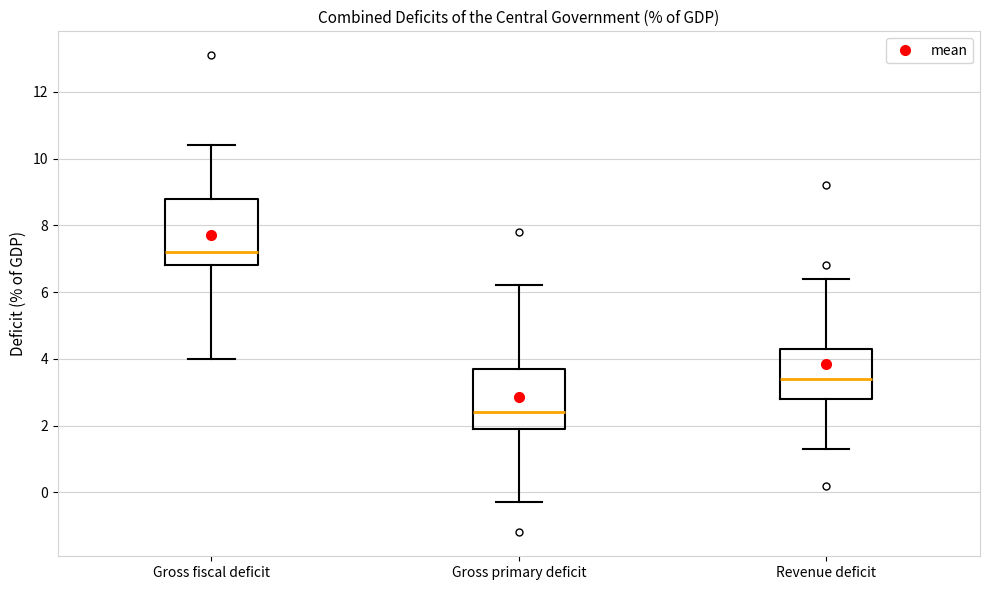

Reading left to right, read every box against the y-axis: the position of its median line, the range the box covers, and the ends of its whiskers. The values are not printed on the chart, so give them approximately, as read against the axis.

Gross fiscal deficit: median 7.2, box 6.8 to 8.8, whiskers 4.0 to 10.4
Gross primary deficit: median 2.4, box 2.0 to 3.8, whiskers -0.2 to 6.2
Revenue deficit: median 3.4, box 2.8 to 4.4, whiskers 1.4 to 6.4